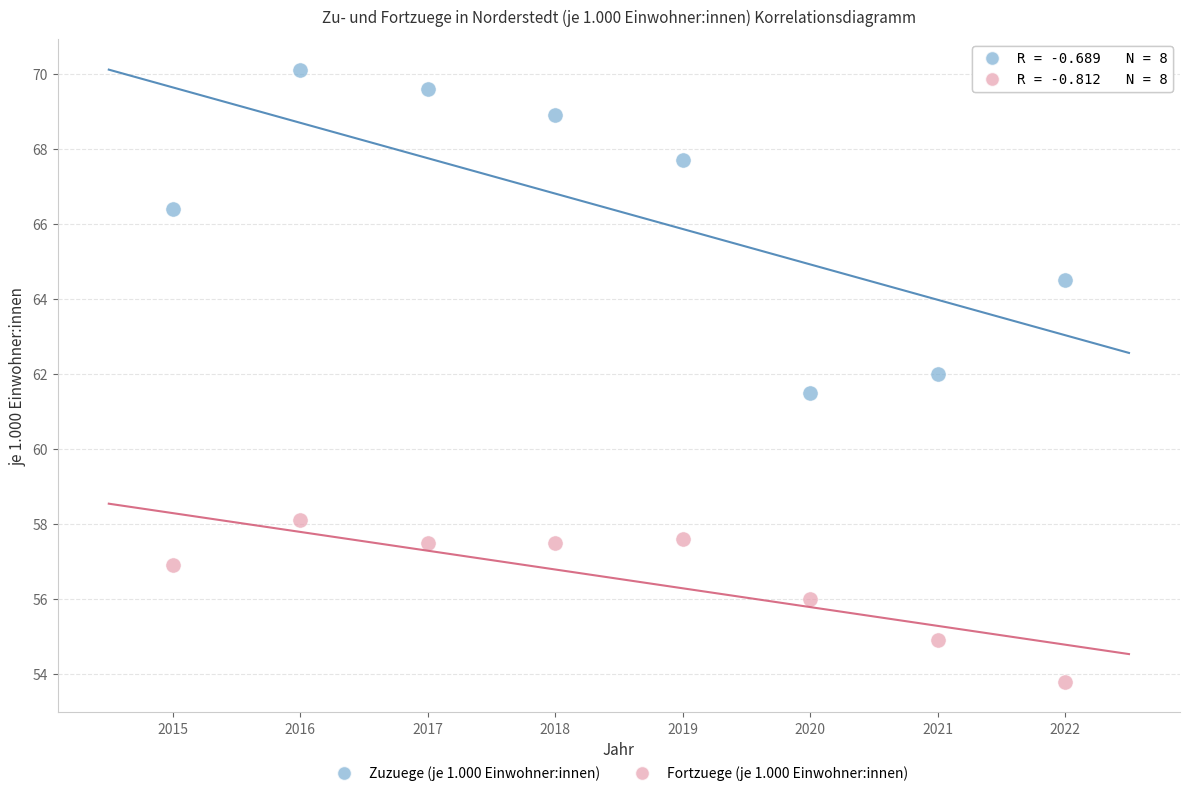

Across all data points, what is the range of X values (max minus min)?

7.0